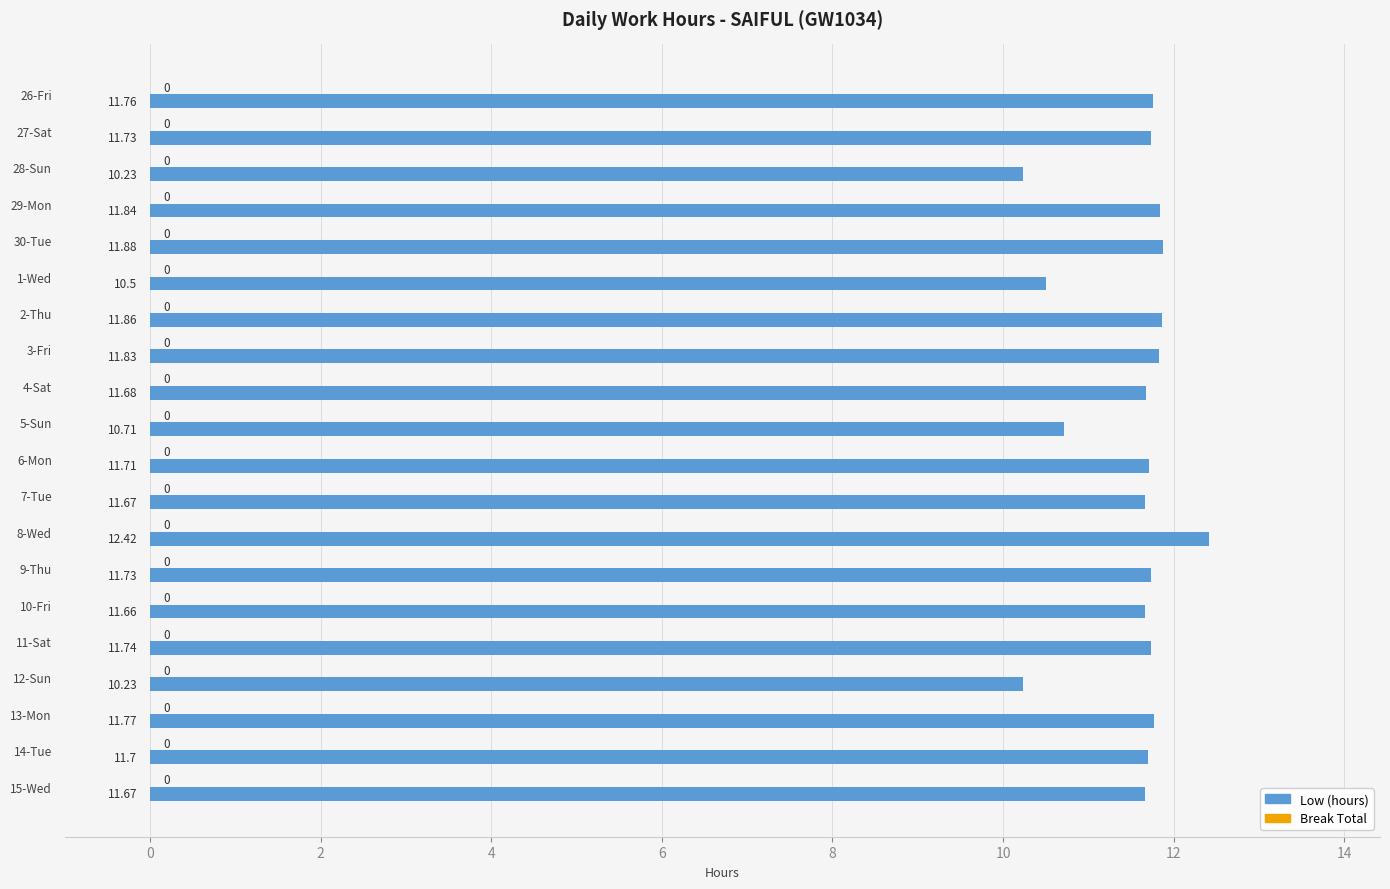

Which has a higher value, 6-Mon or 7-Tue?

6-Mon